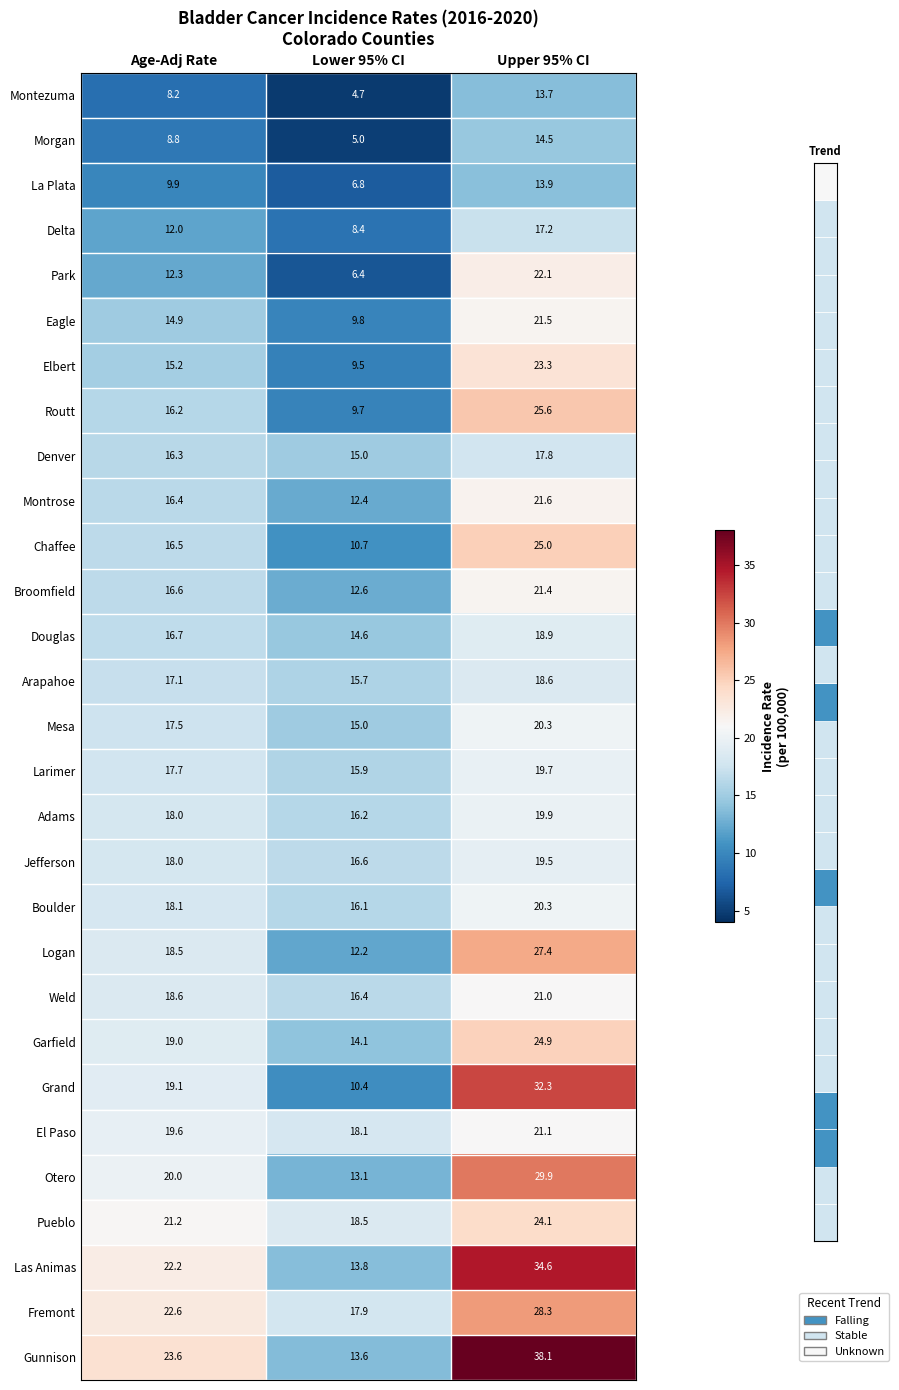

Which label corresponds to the largest value in the chart?

Upper 95% CI